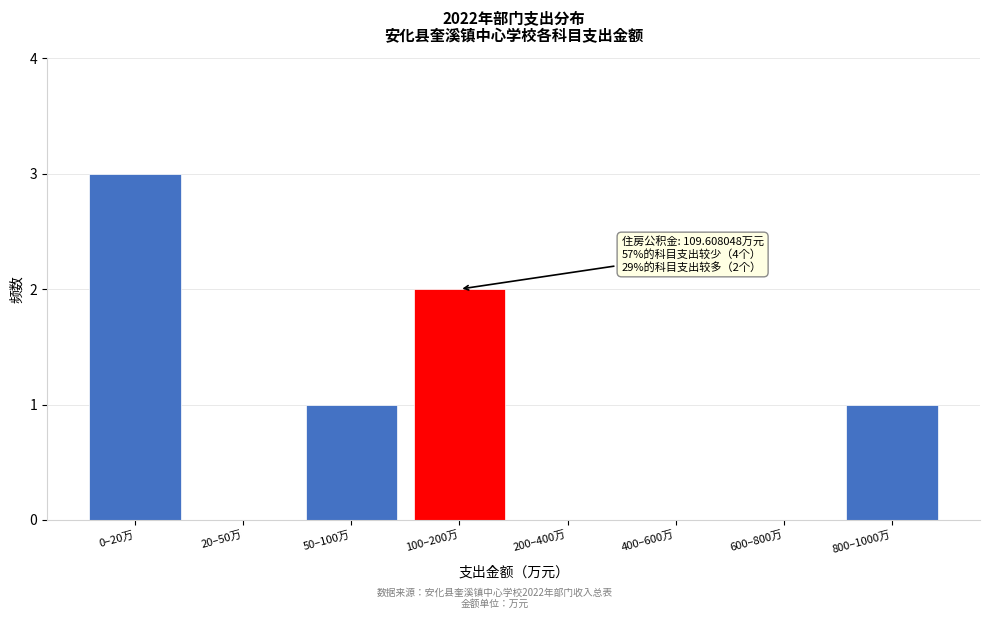

Reading left to right, transcribe all the data shown in this chart.

0–20万=3	20–50万=0	50–100万=1	100–200万=2	200–400万=0	400–600万=0	600–800万=0	800–1000万=1